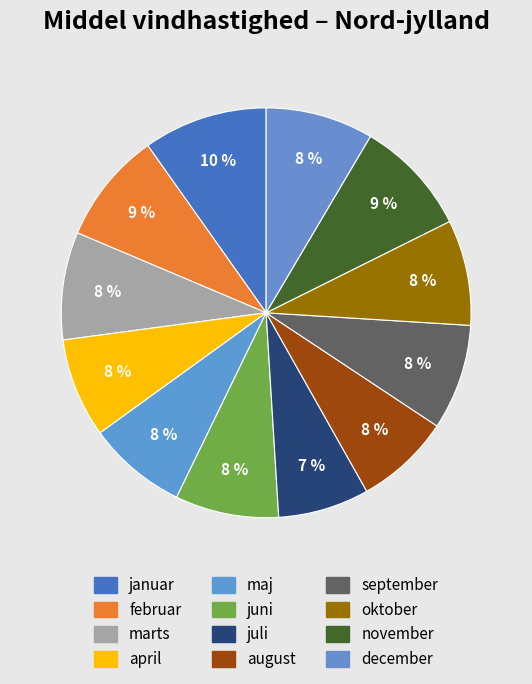

Which slice is the largest?

januar